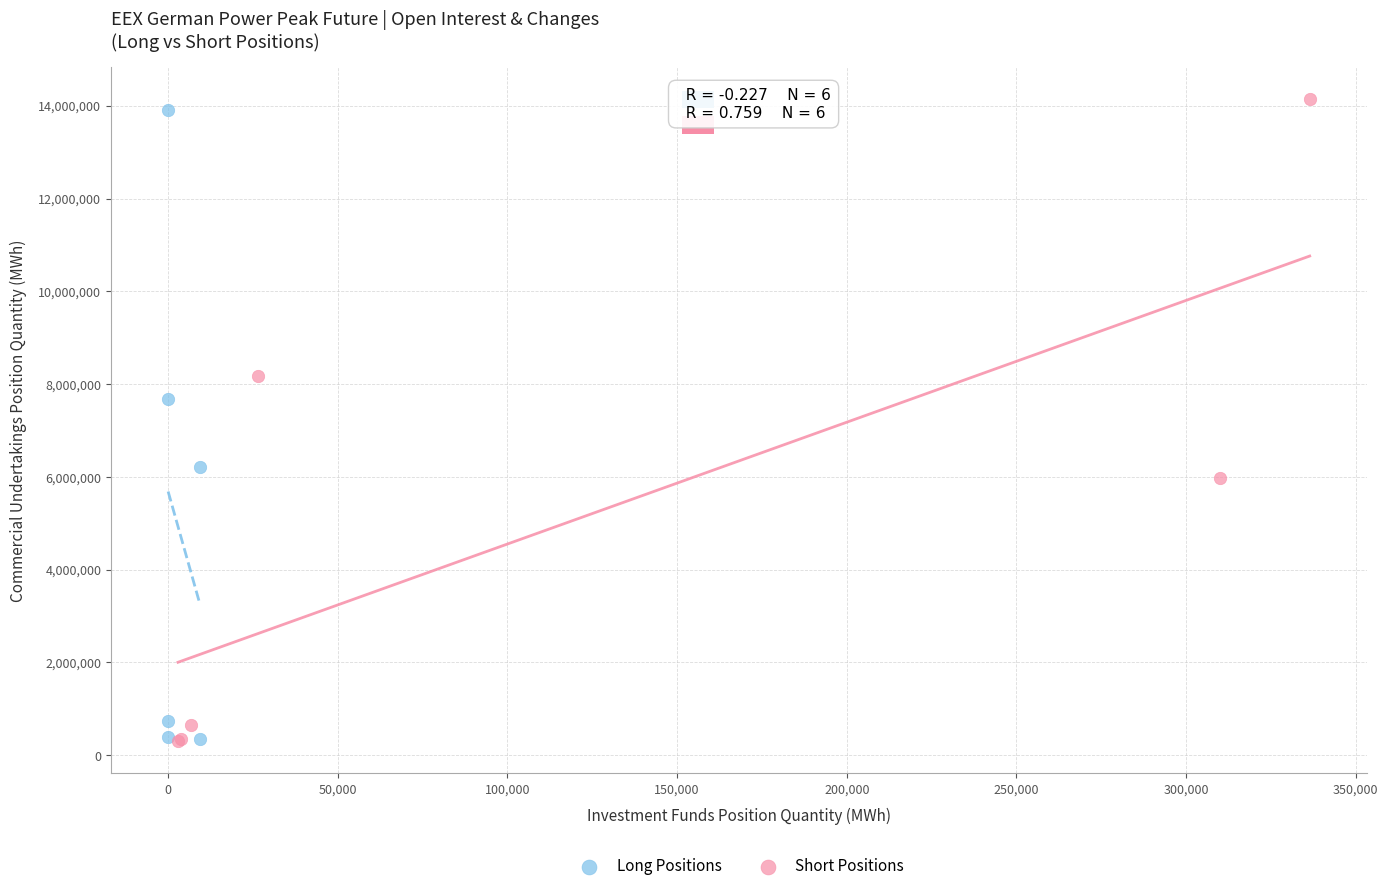

Which series has the largest Y range (max minus min)?

Short Positions